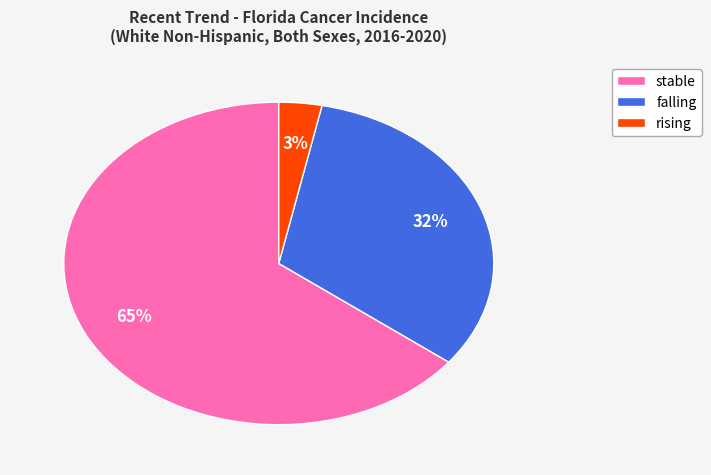

Rank the categories by value from highest to lowest.

stable, falling, rising